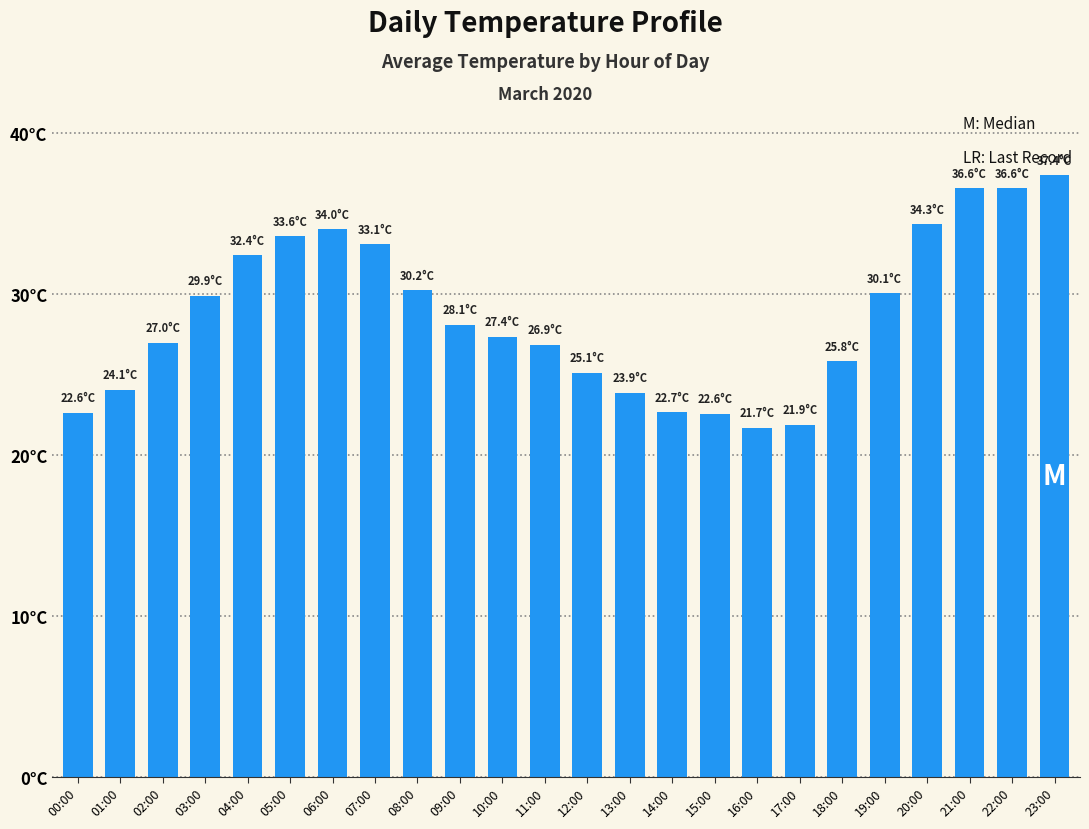

What position from the right is 05:00?

19